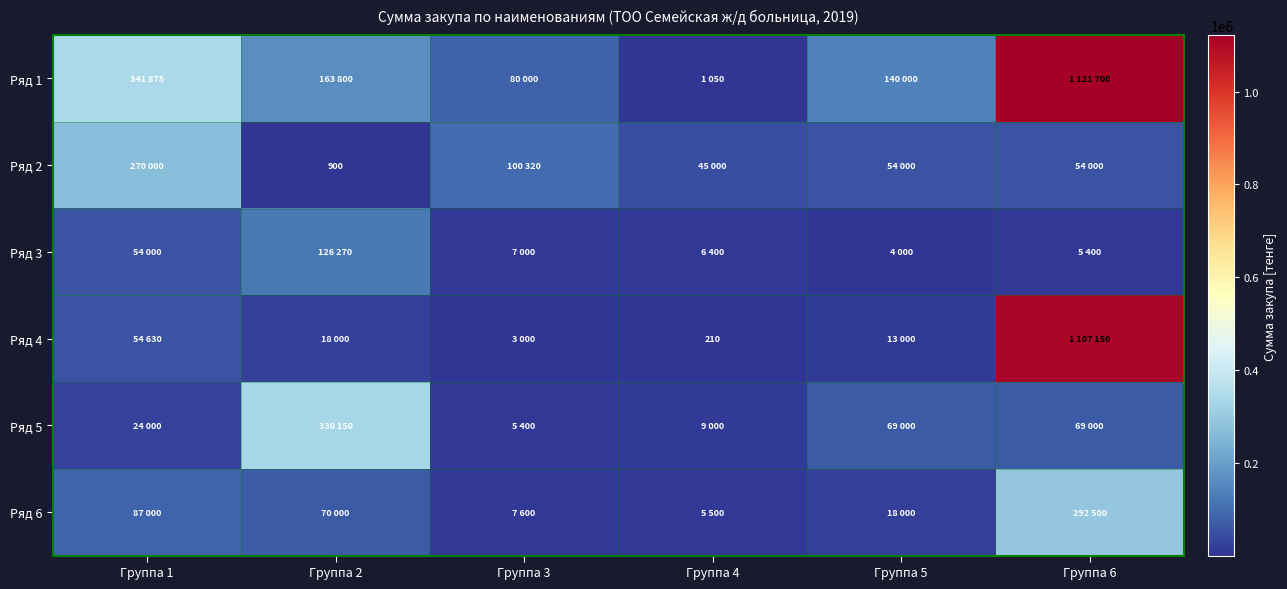

What is the maximum value shown in the chart?

1121700